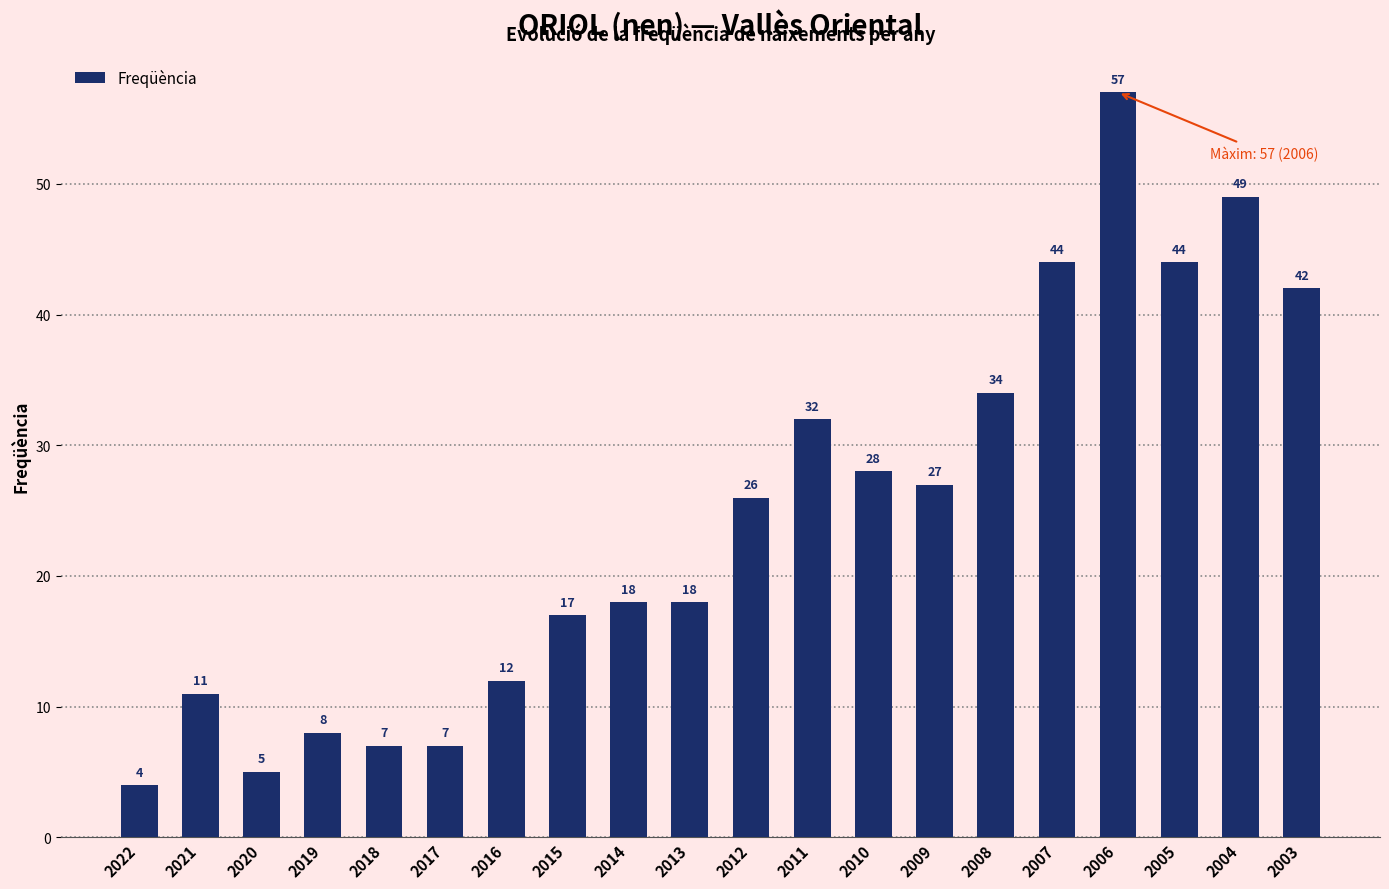

Does the chart contain any negative values?

No